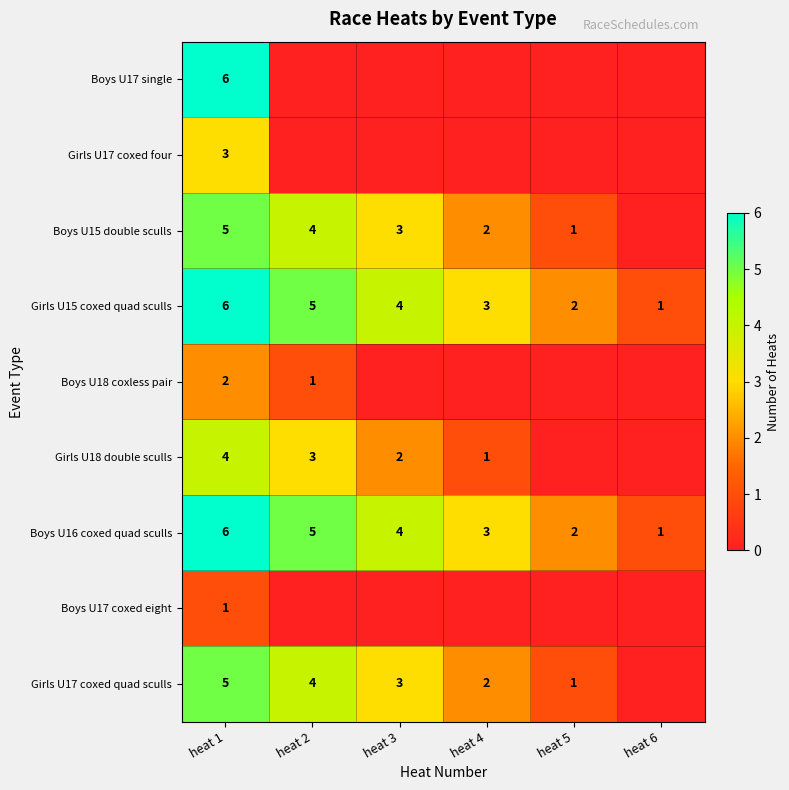

At which label does Boys U16 coxed quad sculls first exceed 4?

heat 1